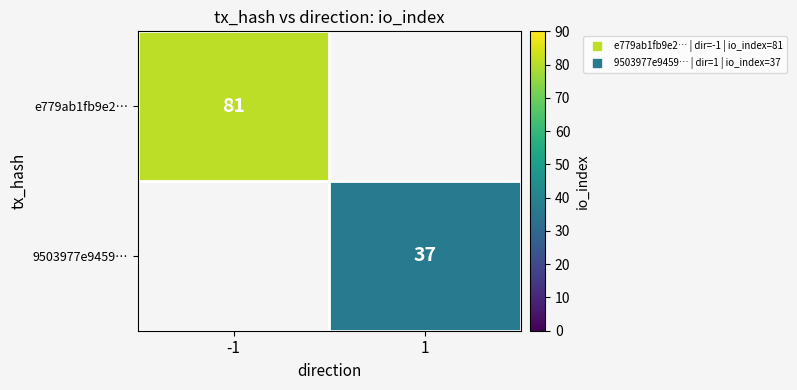

The 9503977e9459… series shows 37 at 1. True or false?

True